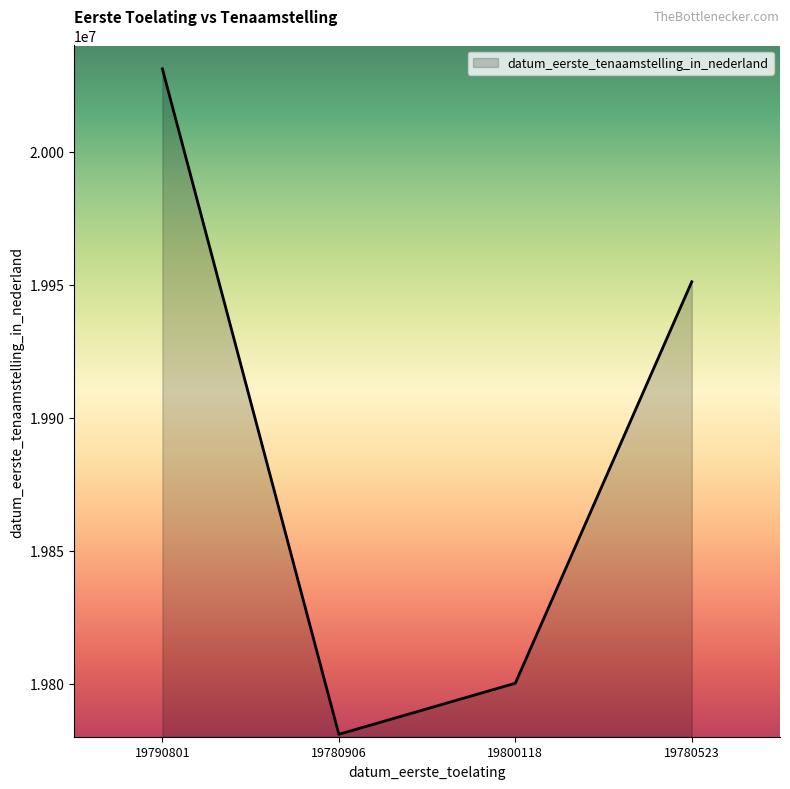

Is it true that the value at 19800118 is 28427432?

False